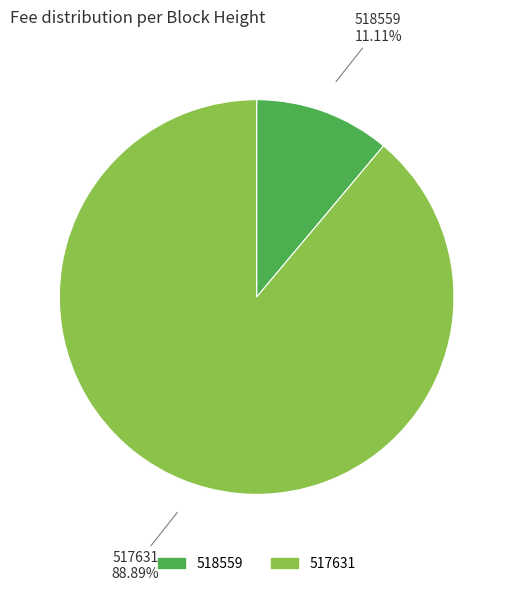

To the nearest percent, what is the combined percentage of 517631 and 518559?

100%